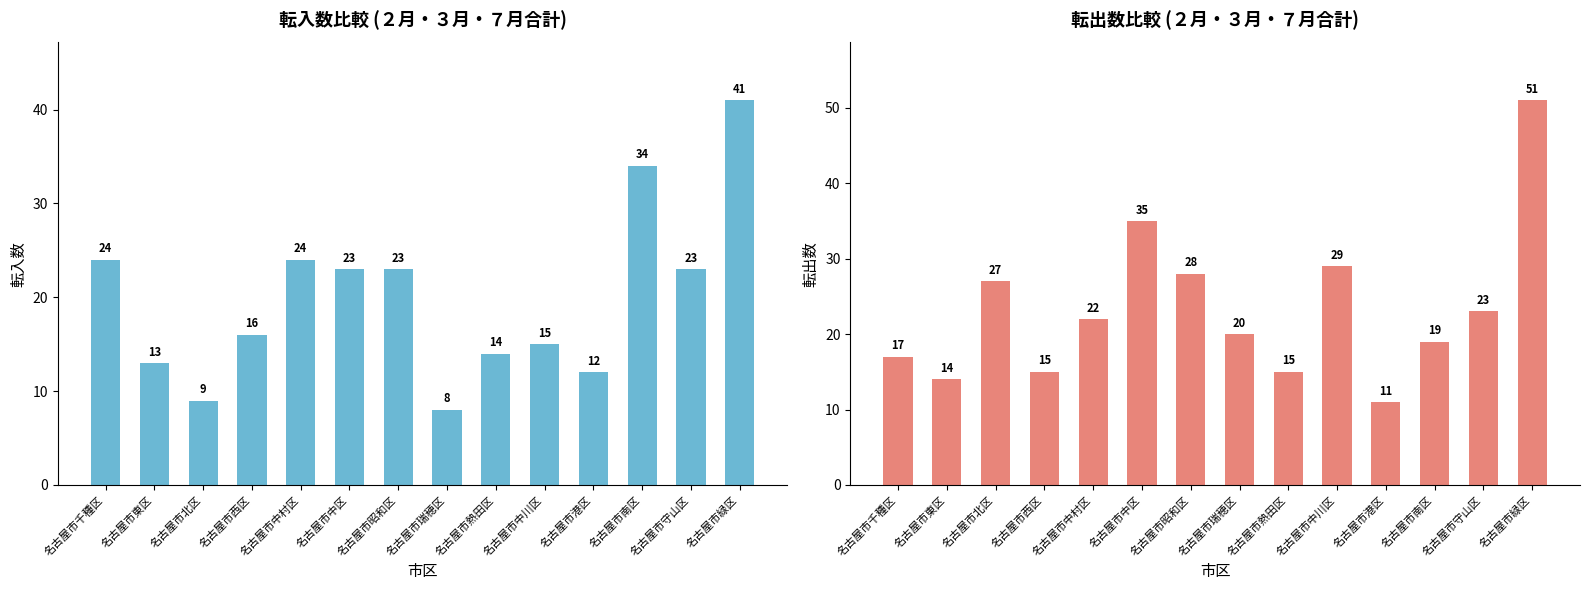

Reading left to right, list all the values displayed in this chart.

転入合計: 名古屋市千種区=24	名古屋市東区=13	名古屋市北区=9	名古屋市西区=16	名古屋市中村区=24	名古屋市中区=23	名古屋市昭和区=23	名古屋市瑞穂区=8	名古屋市熱田区=14	名古屋市中川区=15	名古屋市港区=12	名古屋市南区=34	名古屋市守山区=23	名古屋市緑区=41
転出合計: 名古屋市千種区=17	名古屋市東区=14	名古屋市北区=27	名古屋市西区=15	名古屋市中村区=22	名古屋市中区=35	名古屋市昭和区=28	名古屋市瑞穂区=20	名古屋市熱田区=15	名古屋市中川区=29	名古屋市港区=11	名古屋市南区=19	名古屋市守山区=23	名古屋市緑区=51